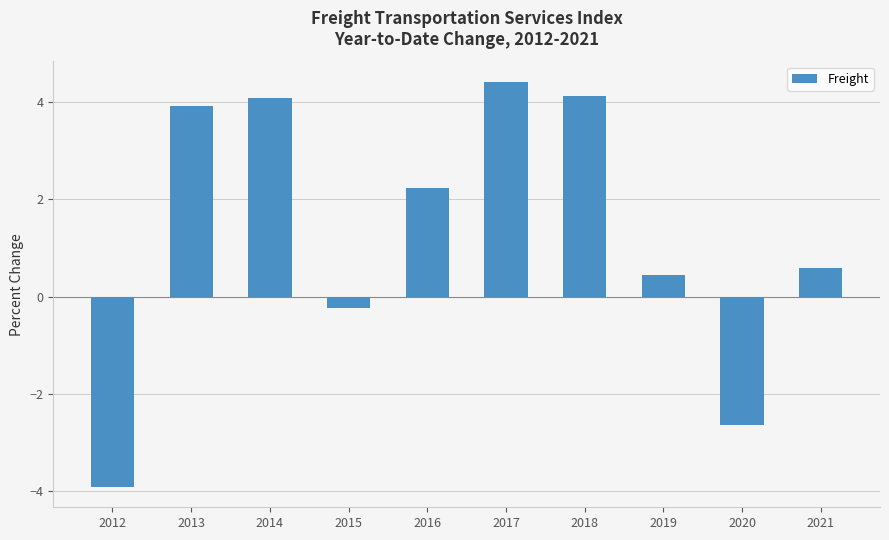

True or false: the data shows 4.1 at 2014.

True